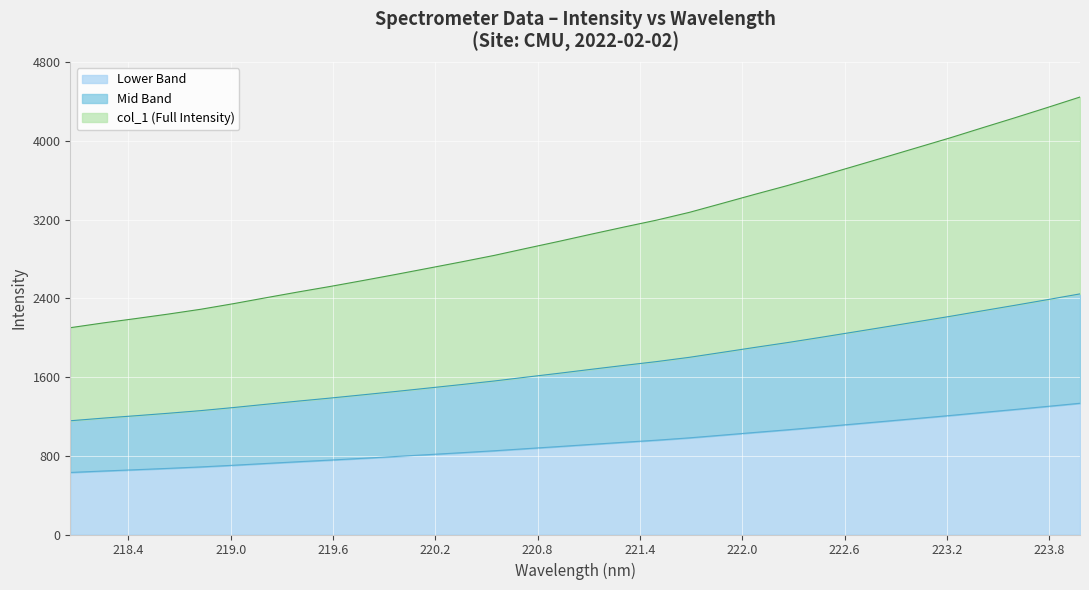

At which label is the value closest to 982?

221.6902